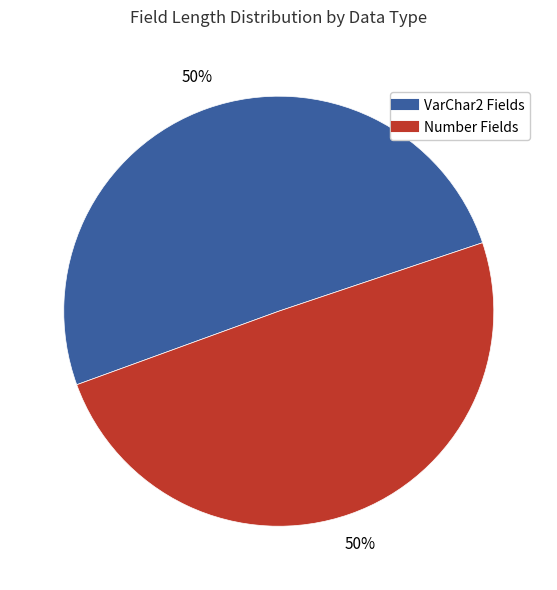

Count the number of slices in the pie.

2